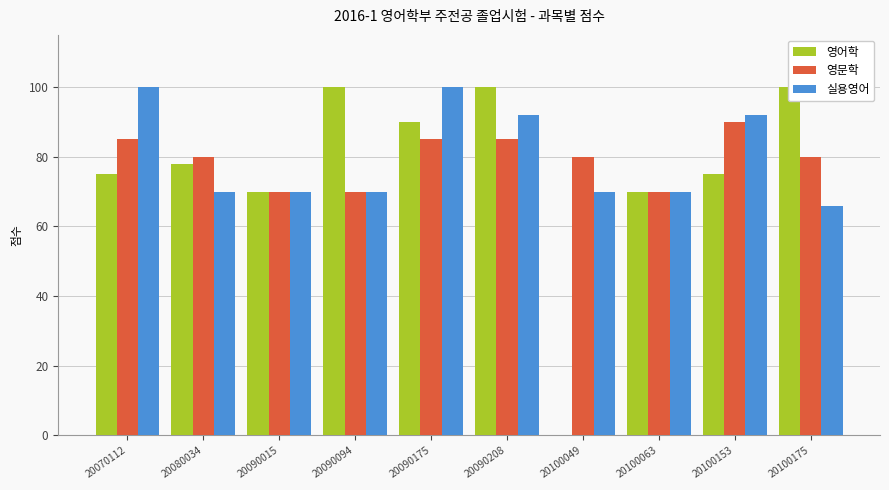

What is the difference between the highest and lowest values at 20080034?

10